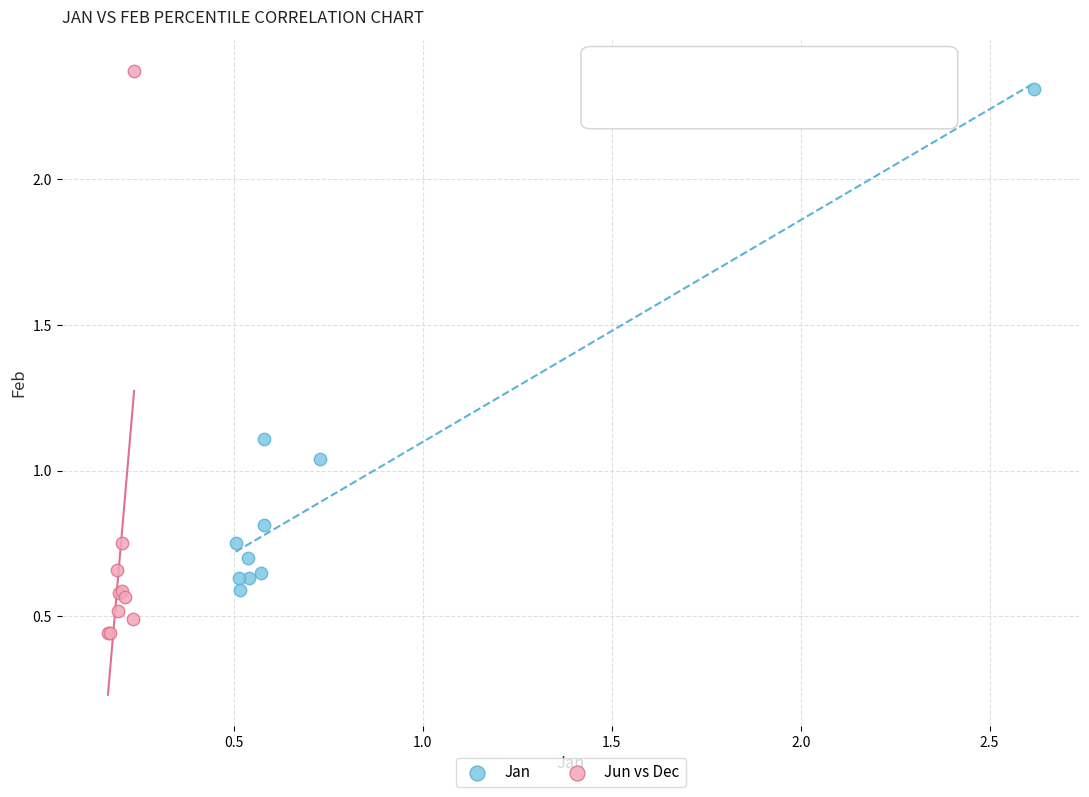

What are all the series names shown in the legend?

Jan, Jun vs Dec